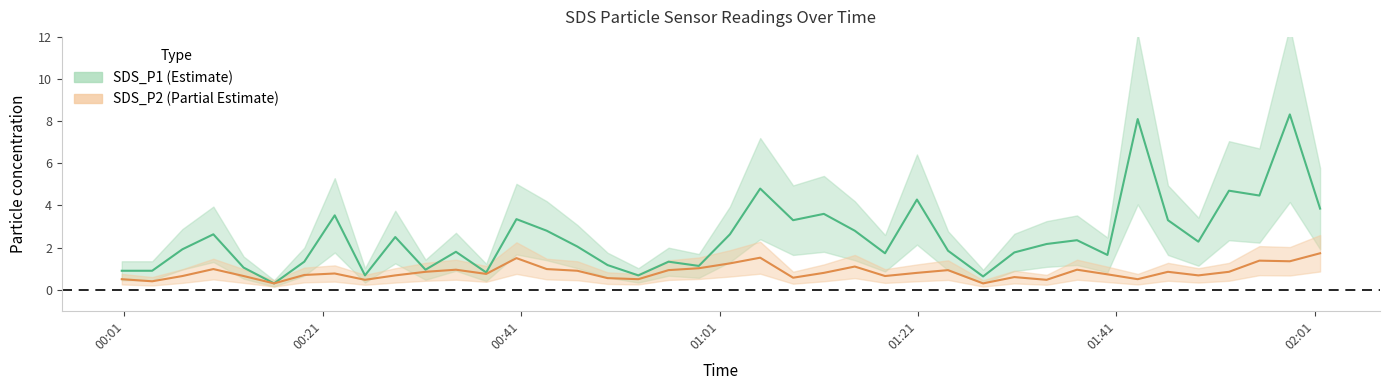

List the series in order of their overall mean, highest first.

SDS_P1, SDS_P2